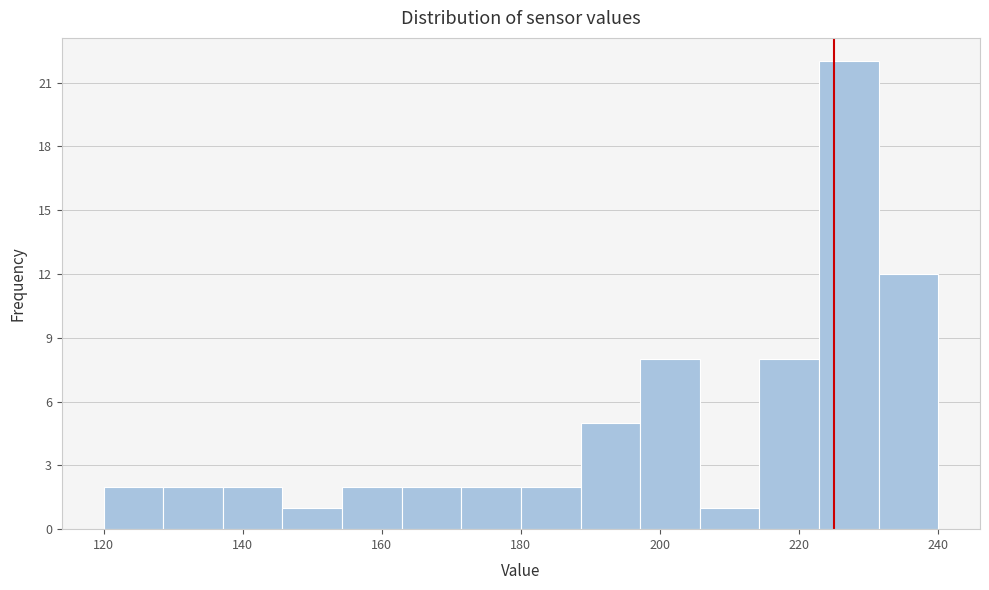

Reading left to right, list every bar in this chart as the range it spans on the x-axis followed by its height. Neither the bar edges nor the heights are printed on the chart, so give them approximately, as read against the axes.

120 to 128: 2
128 to 138: 2
138 to 146: 2
146 to 154: 1
154 to 162: 2
162 to 172: 2
172 to 180: 2
180 to 188: 2
188 to 198: 5
198 to 206: 8
206 to 214: 1
214 to 222: 8
222 to 232: 22
232 to 240: 12